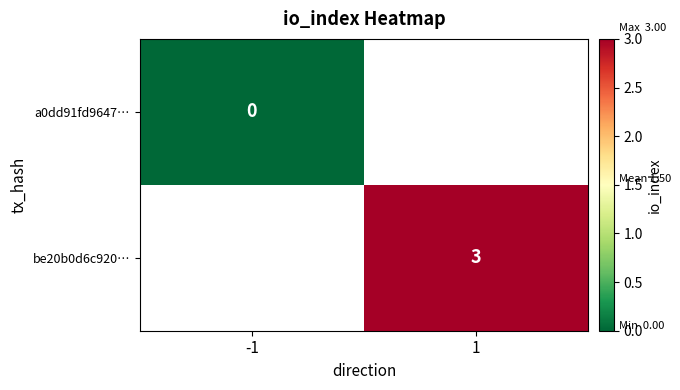

The value of be20b0d6c920… at 1 is 3. True or false?

True